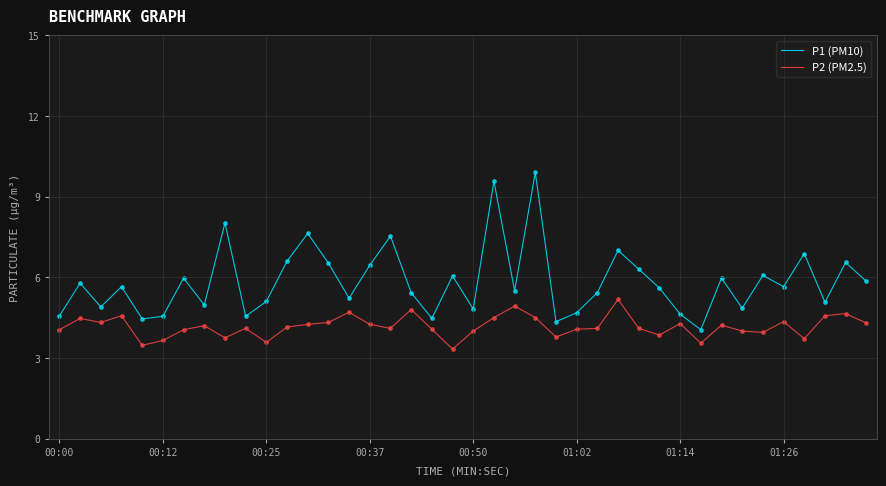

What are all the series names shown in the legend?

P1 (PM10), P2 (PM2.5)